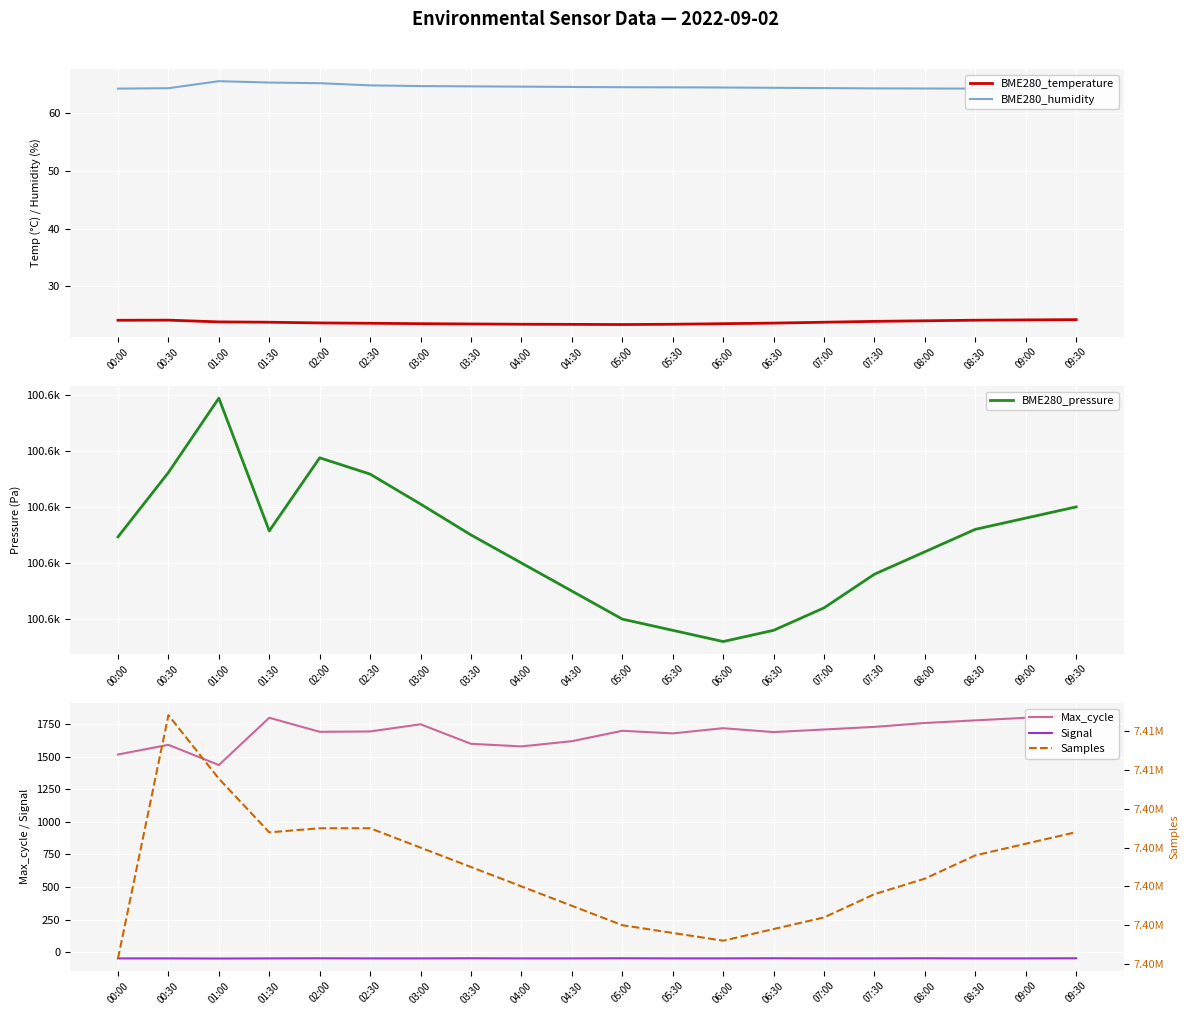

Rank the series by their maximum value, from lowest to highest.

Signal, BME280_temperature, BME280_humidity, Max_cycle, BME280_pressure, Samples